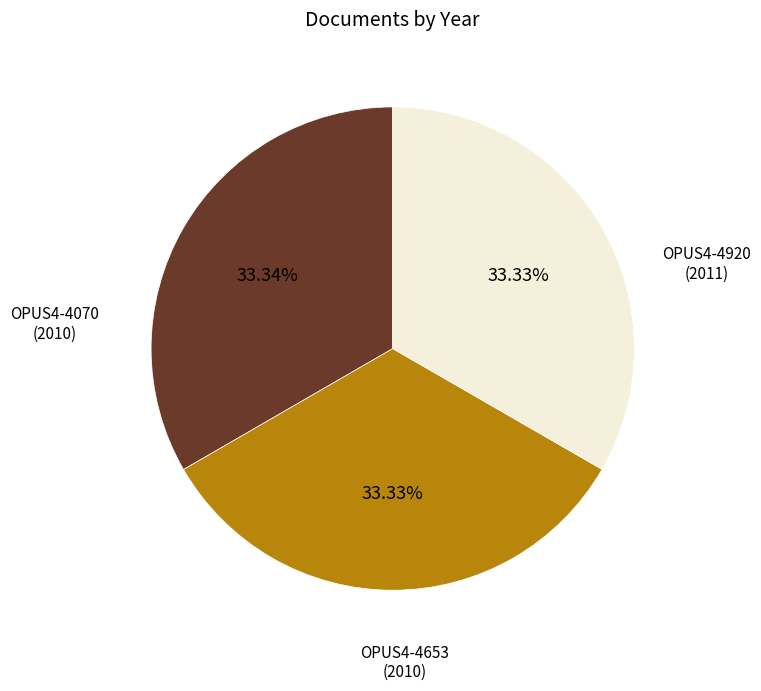

Is there a majority slice in this chart?

No